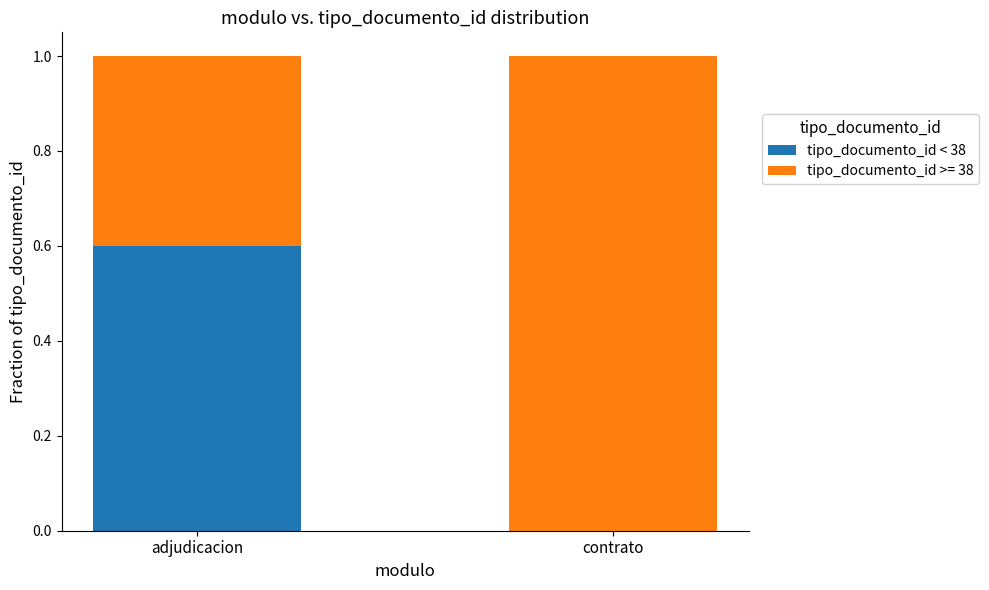

Reading right to left, list the values for the tipo_documento_id < 38 series.

contrato=0.0	adjudicacion=0.6